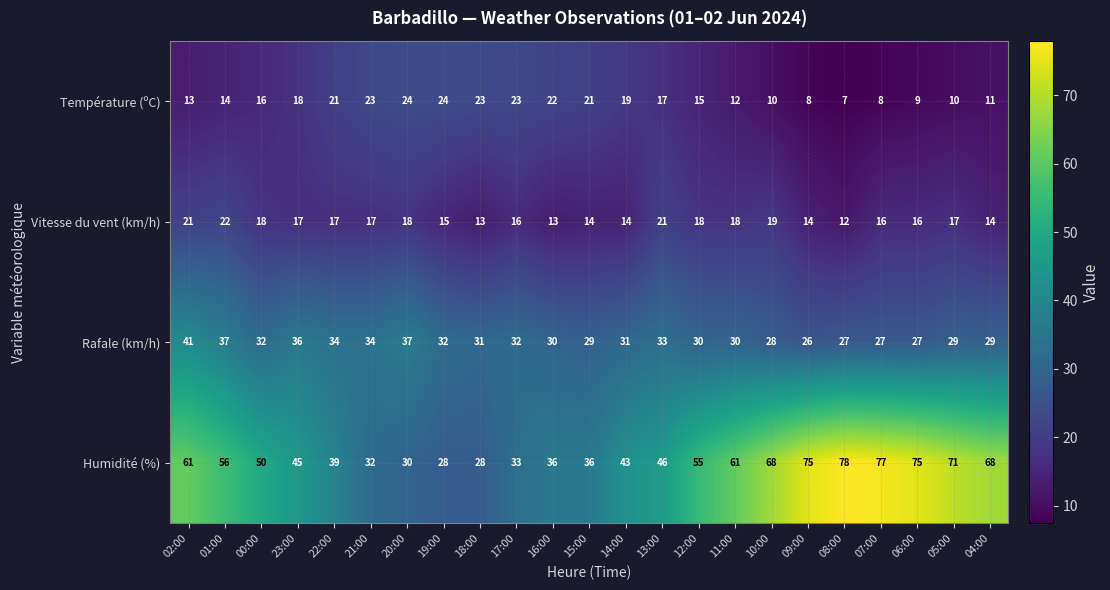

At which category is the sum across all series the highest?

02:00